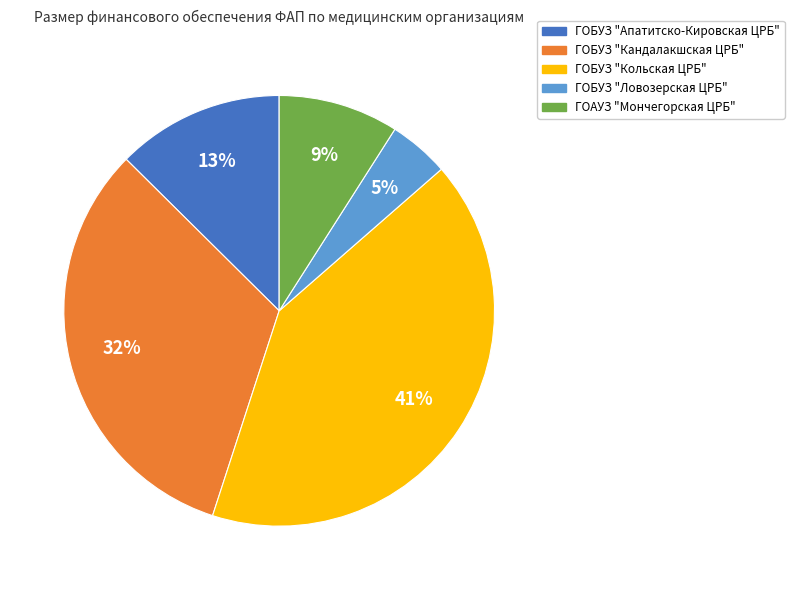

Which category has the smallest portion of the pie?

ГОБУЗ "Ловозерская ЦРБ"